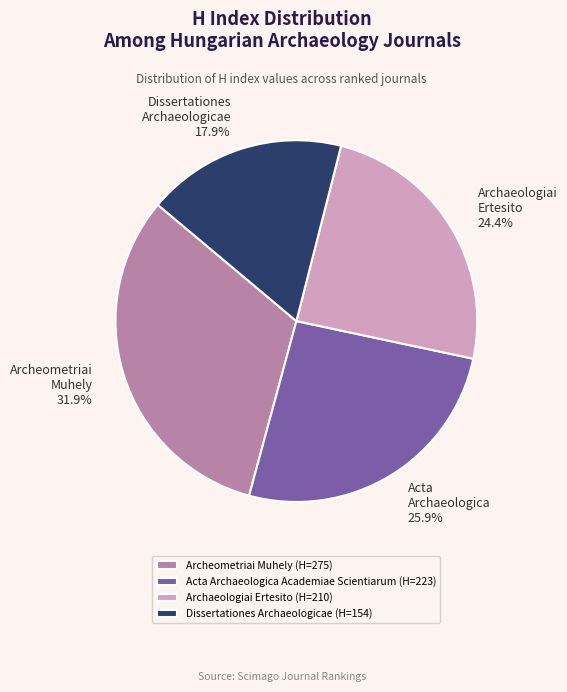

What is the total percentage of Dissertationes Archaeologicae (H=154) and Archeometriai Muhely (H=275)?

49.8%